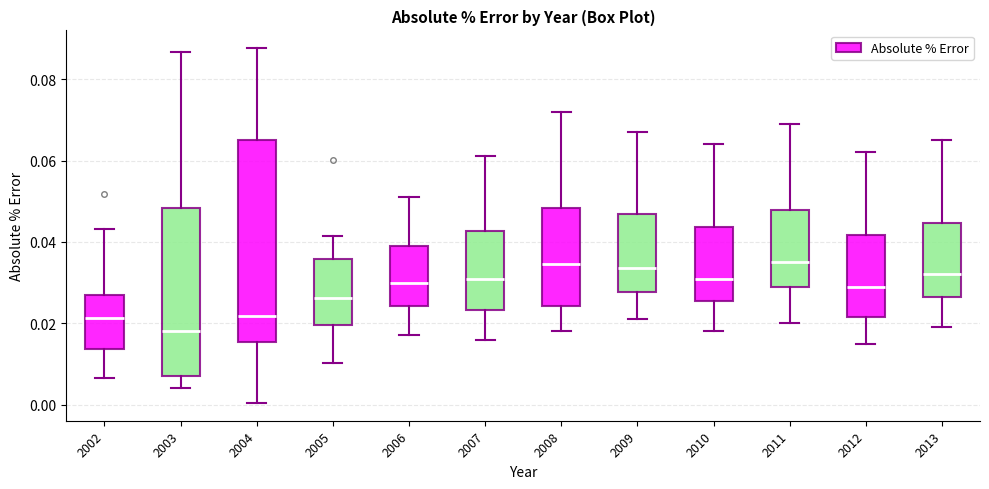

Reading left to right, read every box against the y-axis: the position of its median line, the range the box covers, and the ends of its whiskers. The values are not printed on the chart, so give them approximately, as read against the axis.

2002: median 0.022, box 0.014 to 0.026, whiskers 0.006 to 0.044
2003: median 0.018, box 0.006 to 0.048, whiskers 0.004 to 0.086
2004: median 0.022, box 0.016 to 0.066, whiskers 0.000 to 0.088
2005: median 0.026, box 0.020 to 0.036, whiskers 0.010 to 0.042
2006: median 0.030, box 0.024 to 0.040, whiskers 0.018 to 0.052
2007: median 0.032, box 0.024 to 0.042, whiskers 0.016 to 0.062
2008: median 0.034, box 0.024 to 0.048, whiskers 0.018 to 0.072
2009: median 0.034, box 0.028 to 0.046, whiskers 0.022 to 0.068
2010: median 0.032, box 0.026 to 0.044, whiskers 0.018 to 0.064
2011: median 0.036, box 0.030 to 0.048, whiskers 0.020 to 0.070
2012: median 0.030, box 0.022 to 0.042, whiskers 0.016 to 0.062
2013: median 0.032, box 0.026 to 0.044, whiskers 0.020 to 0.066